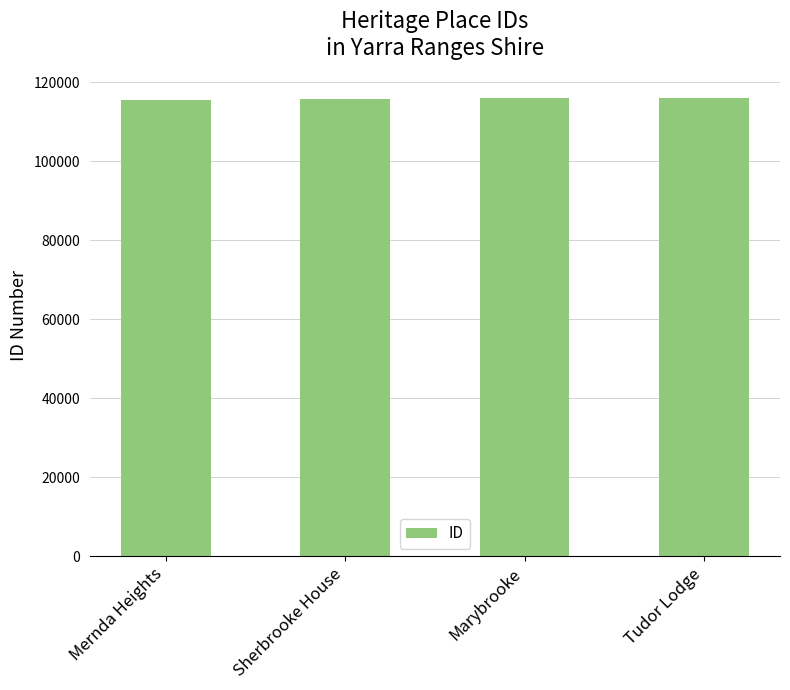

Approximately how many times larger is the value at Sherbrooke House compared to Tudor Lodge?

1.0